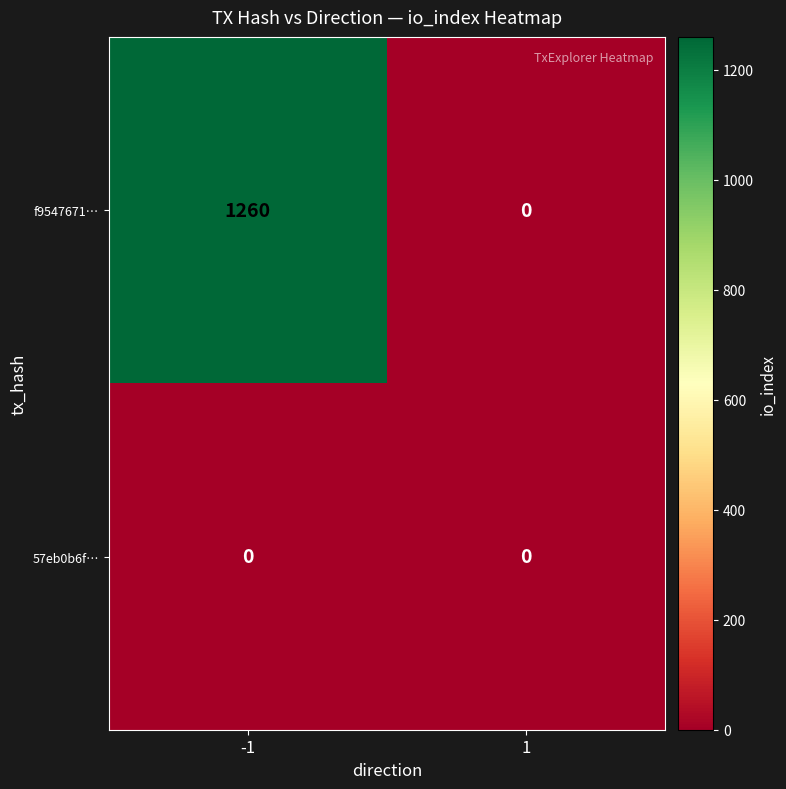

The value of 57eb0b6f… at -1 is 0. True or false?

True